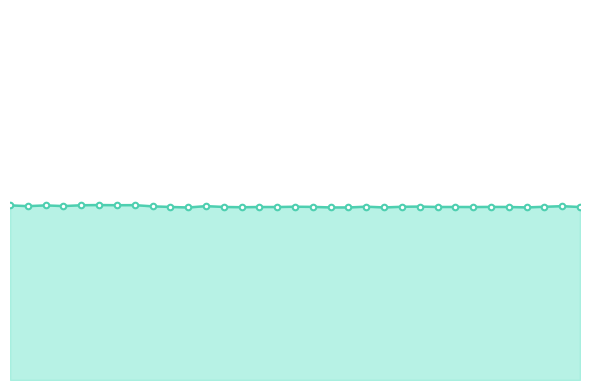

Reading left to right, transcribe all the data shown in this chart.

1623=23602	1624=23494	1625=23596	1626=23503	1627=23615	1628=23644	1629=23620	1630=23631	1631=23468	1632=23386	1633=23313	1634=23496	1635=23386	1636=23347	1637=23380	1638=23376	1639=23416	1640=23395	1641=23321	1642=23318	1643=23422	1644=23320	1645=23409	1646=23437	1647=23381	1648=23383	1649=23376	1650=23391	1651=23382	1652=23324	1653=23409	1654=23492	1655=23376